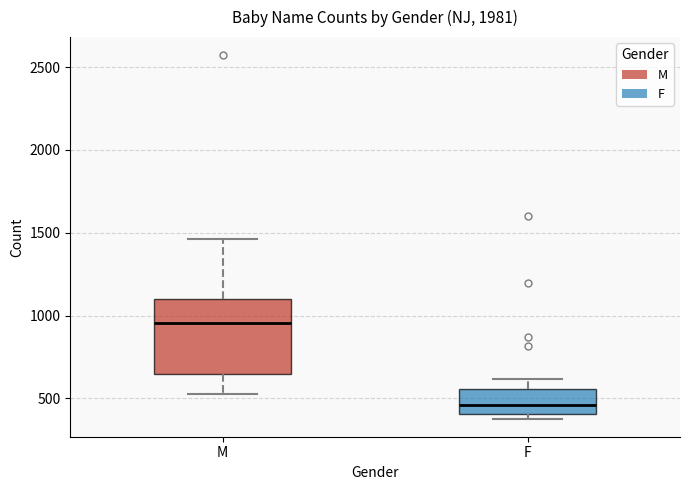

Which box's median line is the lowest?

F